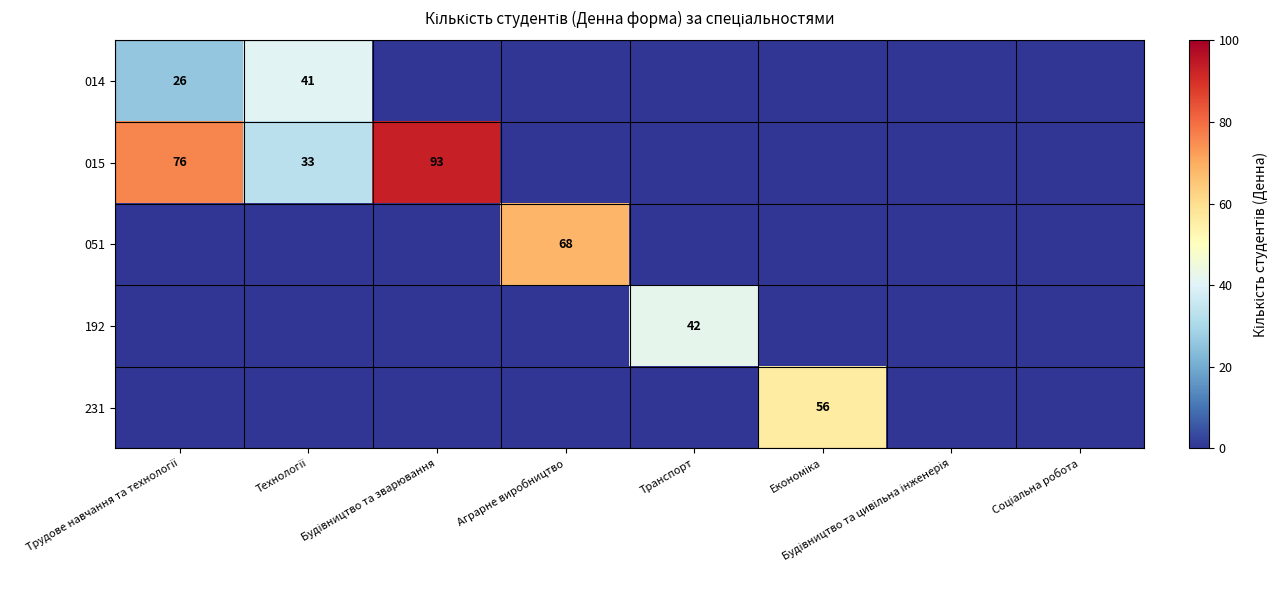

The value of 051 at Аграрне виробництво is 34. True or false?

False